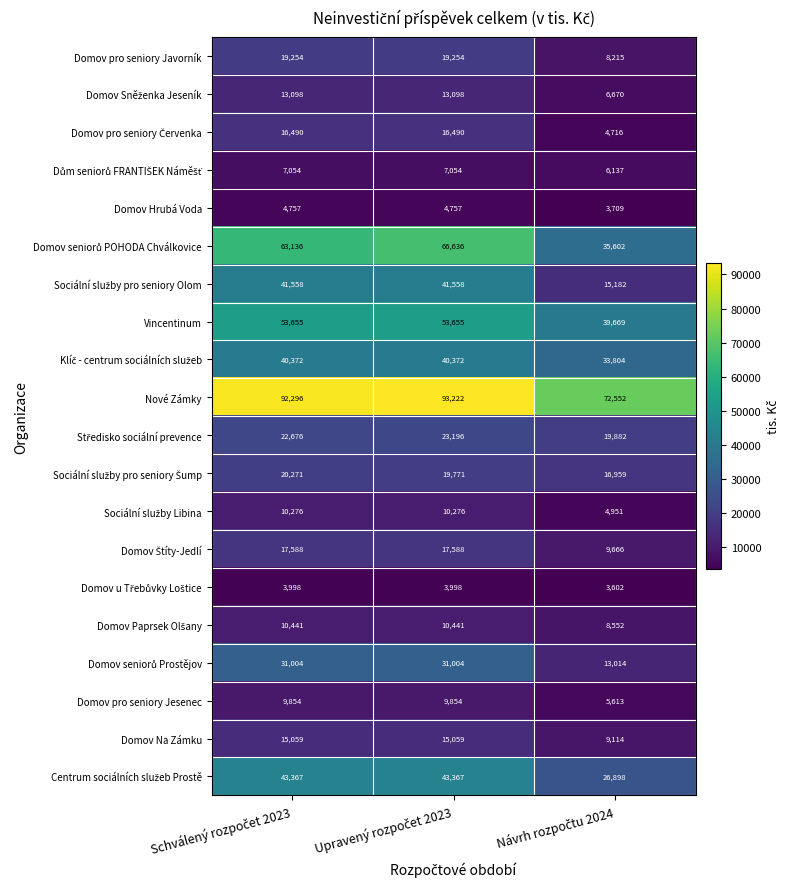

Which series has the largest total across all categories?

Nové Zámky